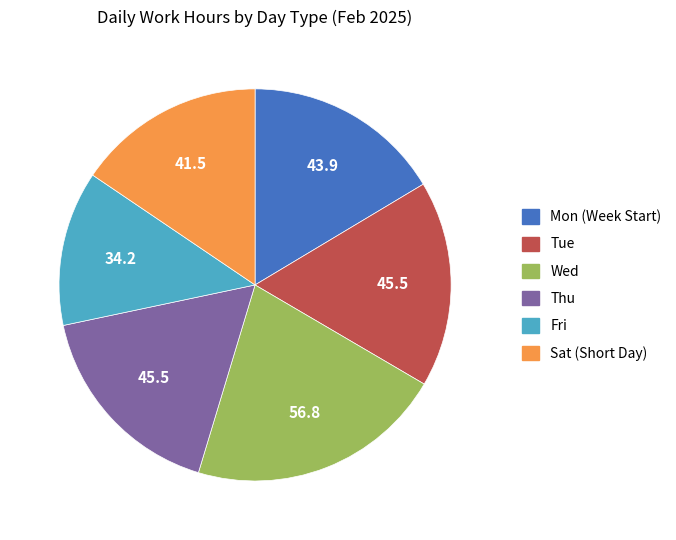

Does Mon account for over 50% of the chart?

No